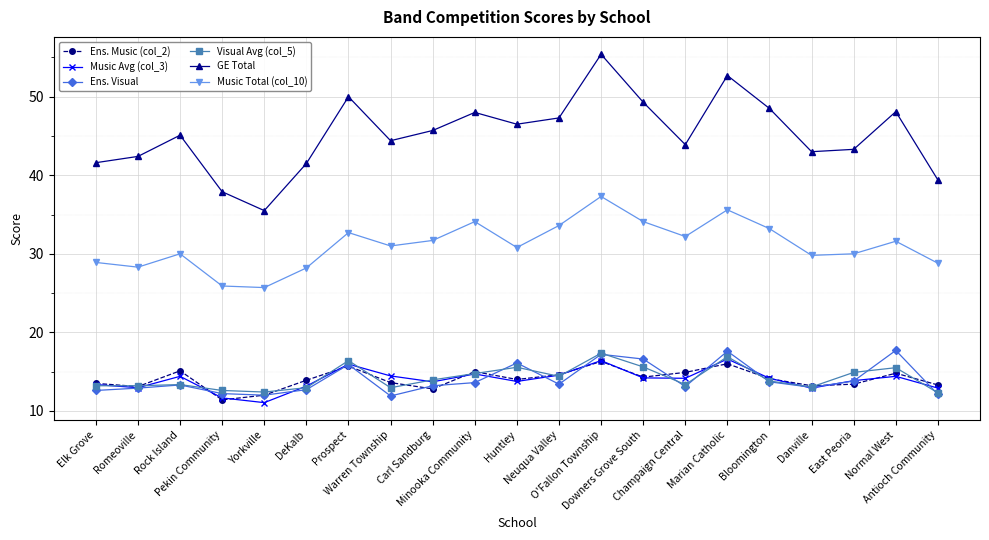

Does the chart display data point markers on the line(s)?

Yes